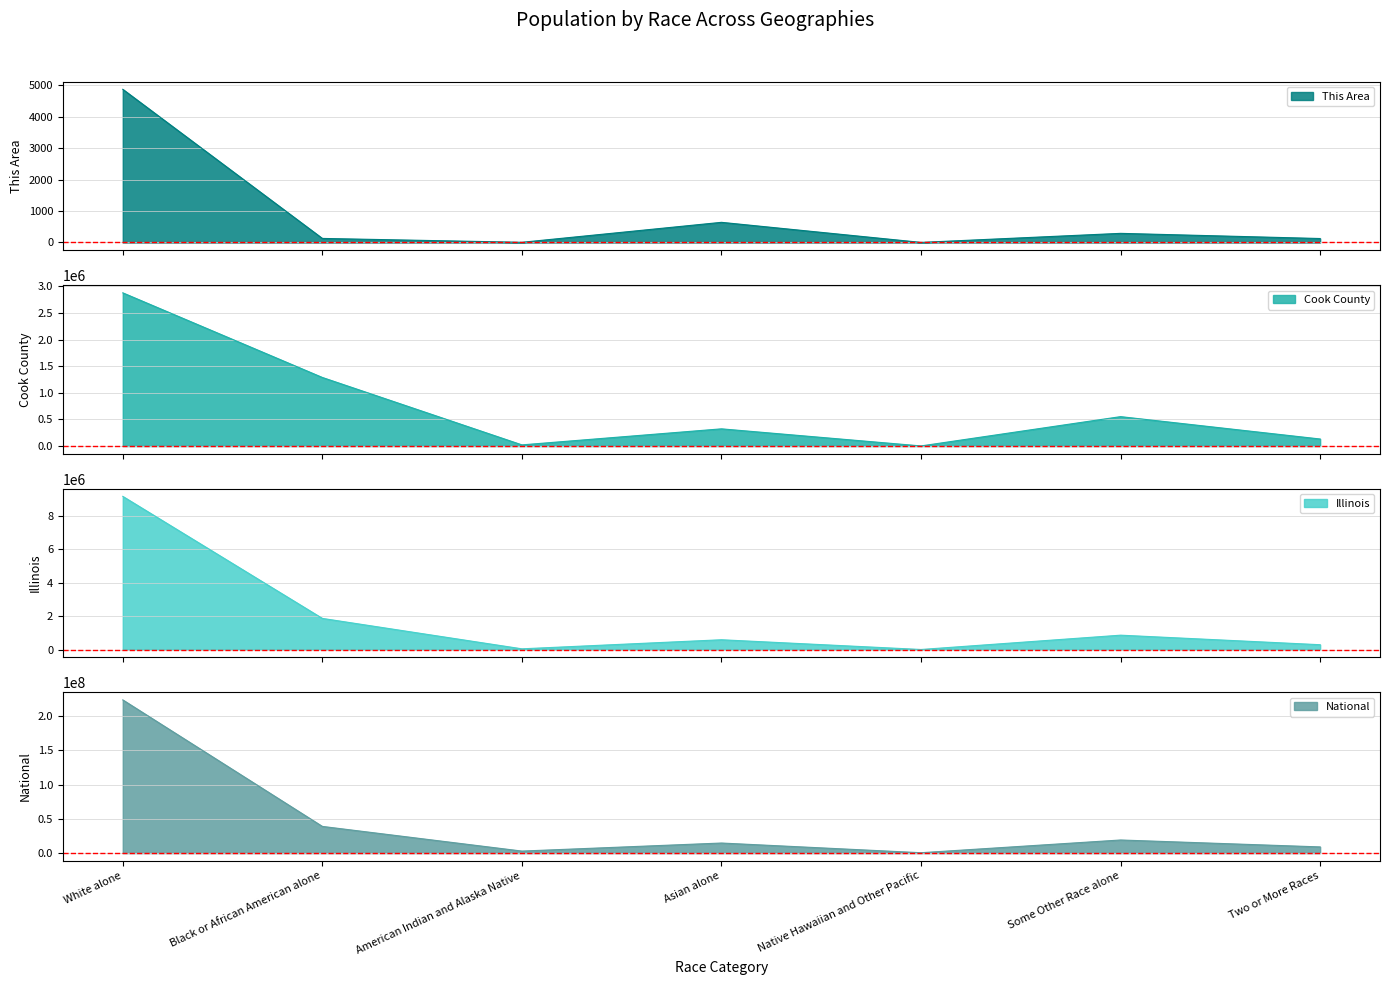

Between White alone and American Indian and Alaska Native, which series saw the biggest shift?

National